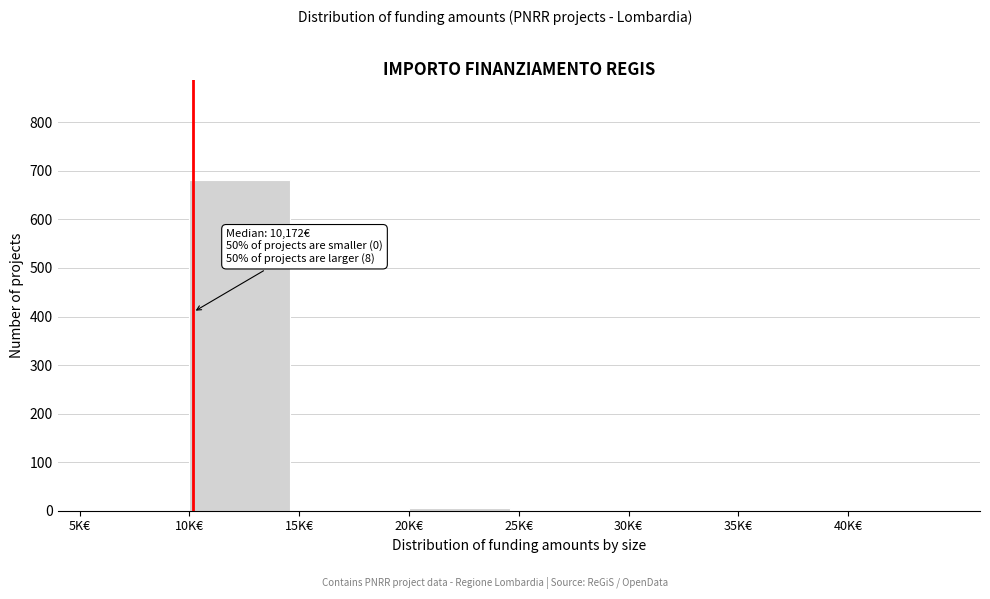

What is the sum of all values?

690